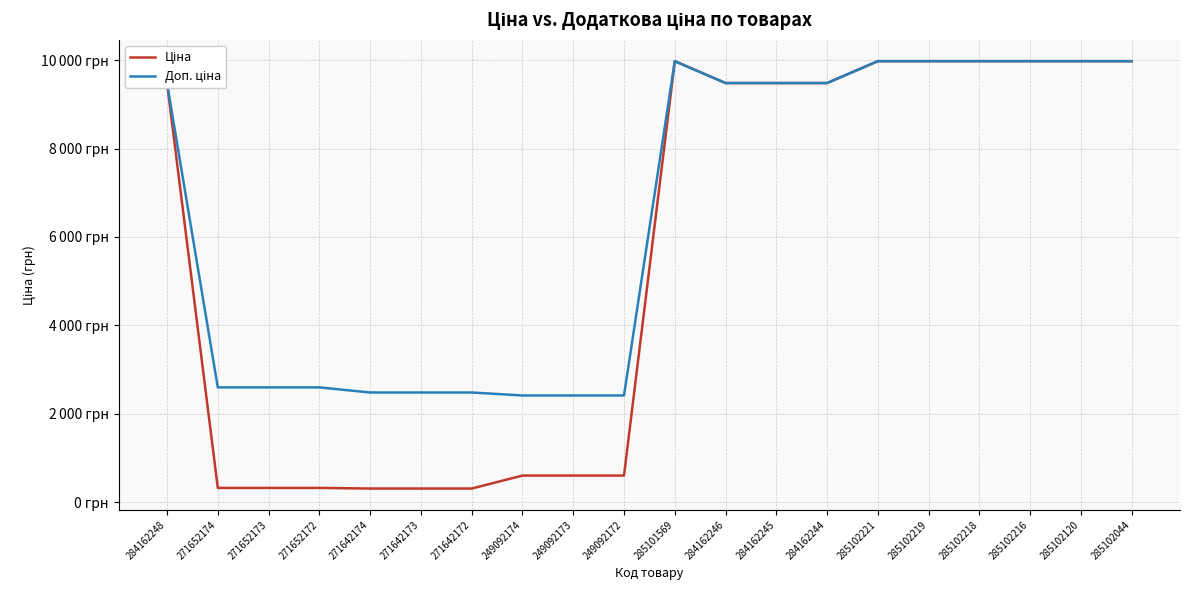

Which series has the largest range (max minus min)?

Ціна